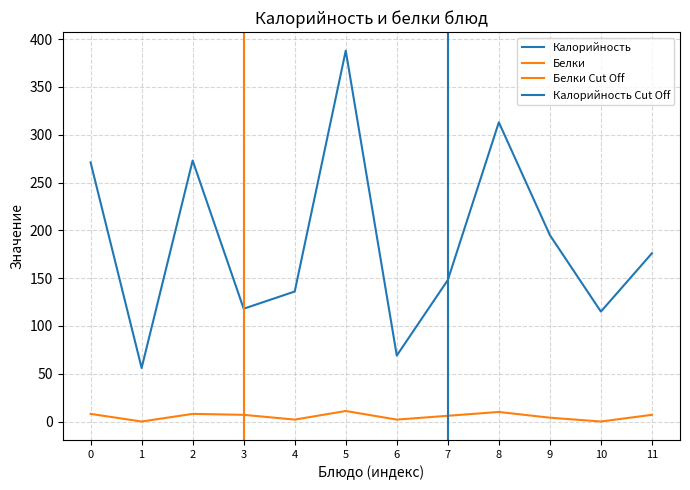

What is the difference between the maximum and second lowest values in the Белки series?

11